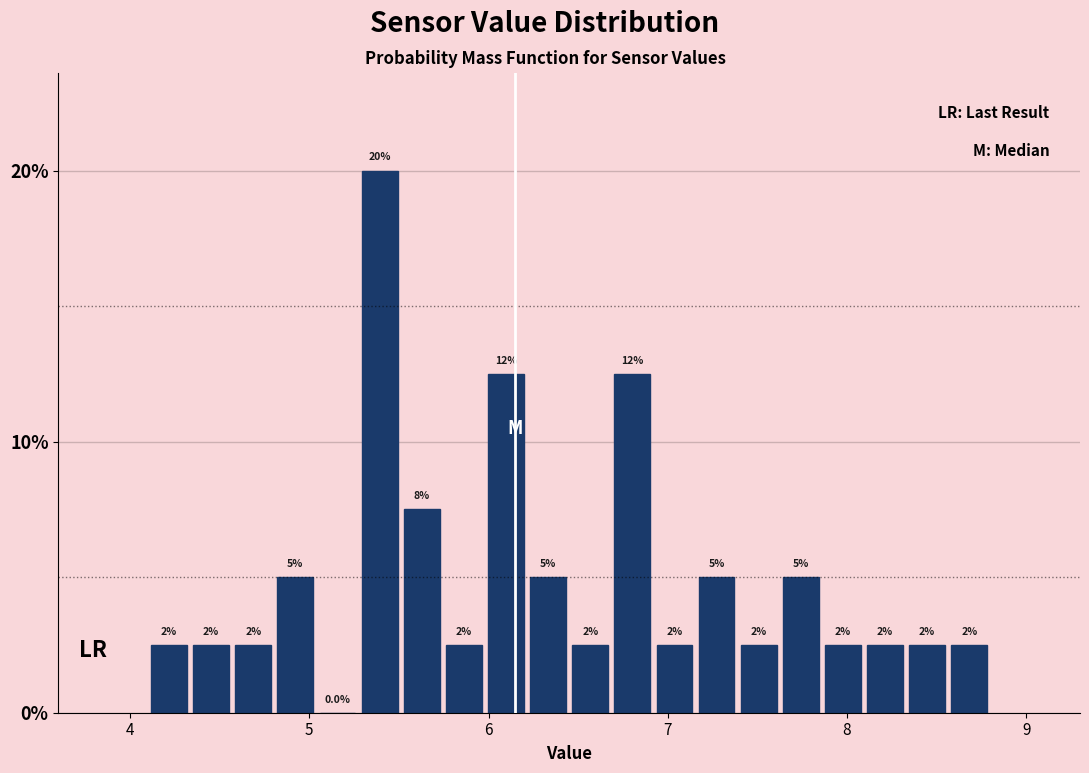

Around what value on the x-axis is the tallest bar? Give the approximate position of its centre, as read against the axis.

5.4